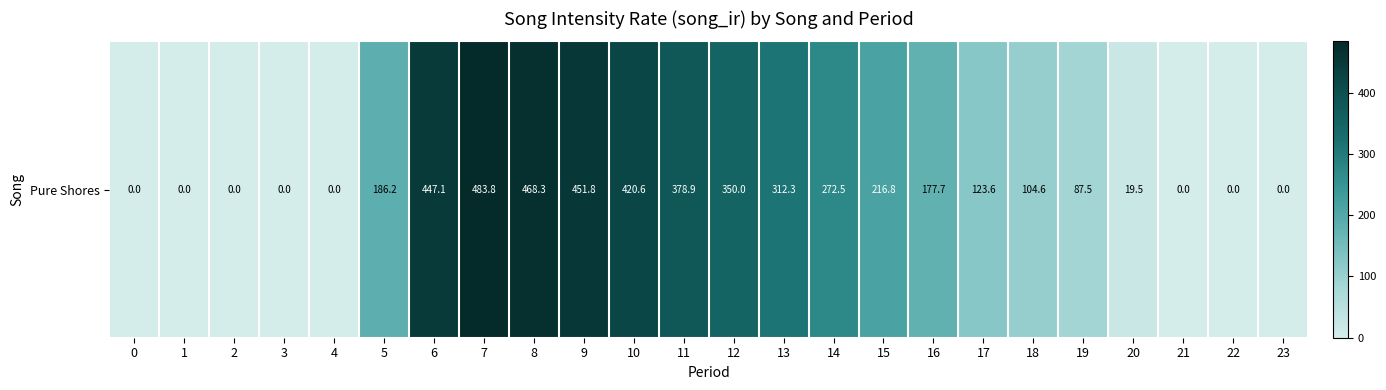

Rank the categories by value from lowest to highest.

0, 1, 2, 3, 4, 21, 22, 23, 20, 19, 18, 17, 16, 5, 15, 14, 13, 12, 11, 10, 6, 9, 8, 7